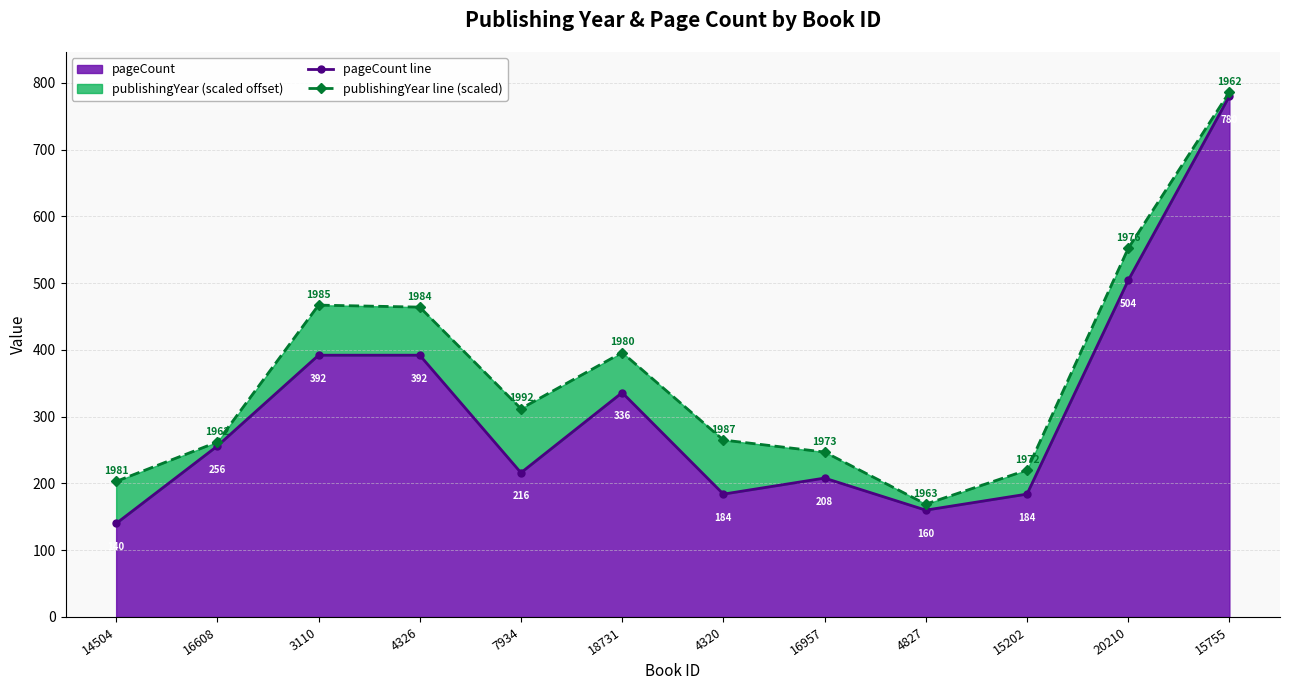

What is the label of the 6th point from the left?

18731